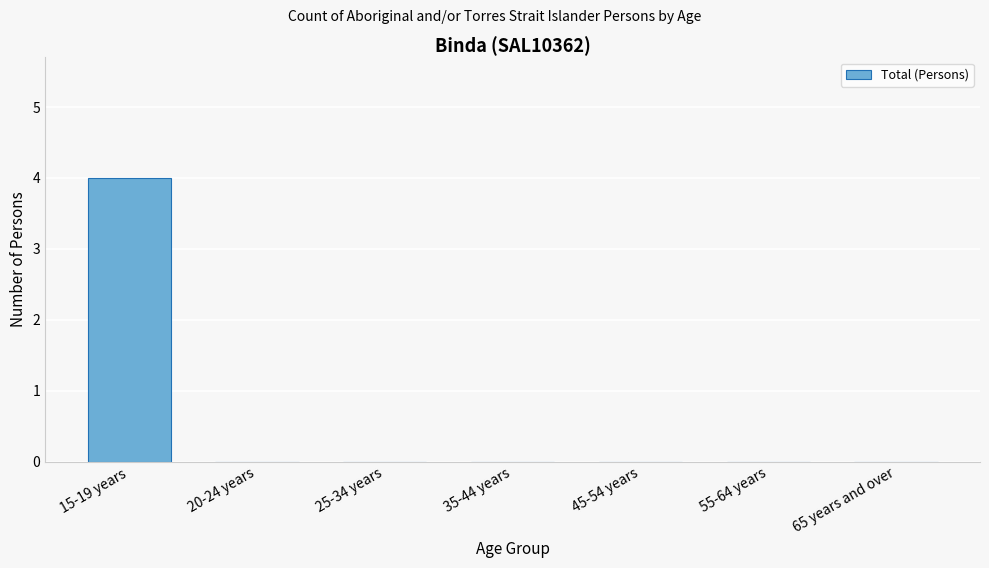

Reading left to right, what are all the values shown in this chart?

15-19 years=4	20-24 years=0	25-34 years=0	35-44 years=0	45-54 years=0	55-64 years=0	65 years and over=0